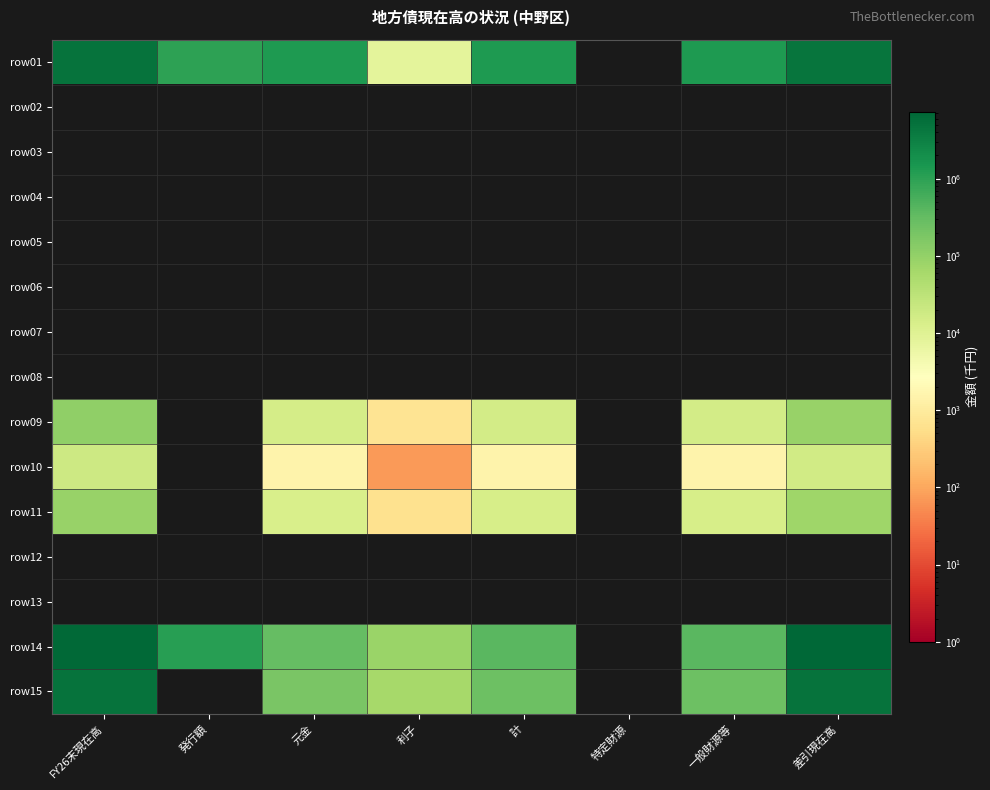

What is the spread (max minus min) of values at 差引現在高?

7324649